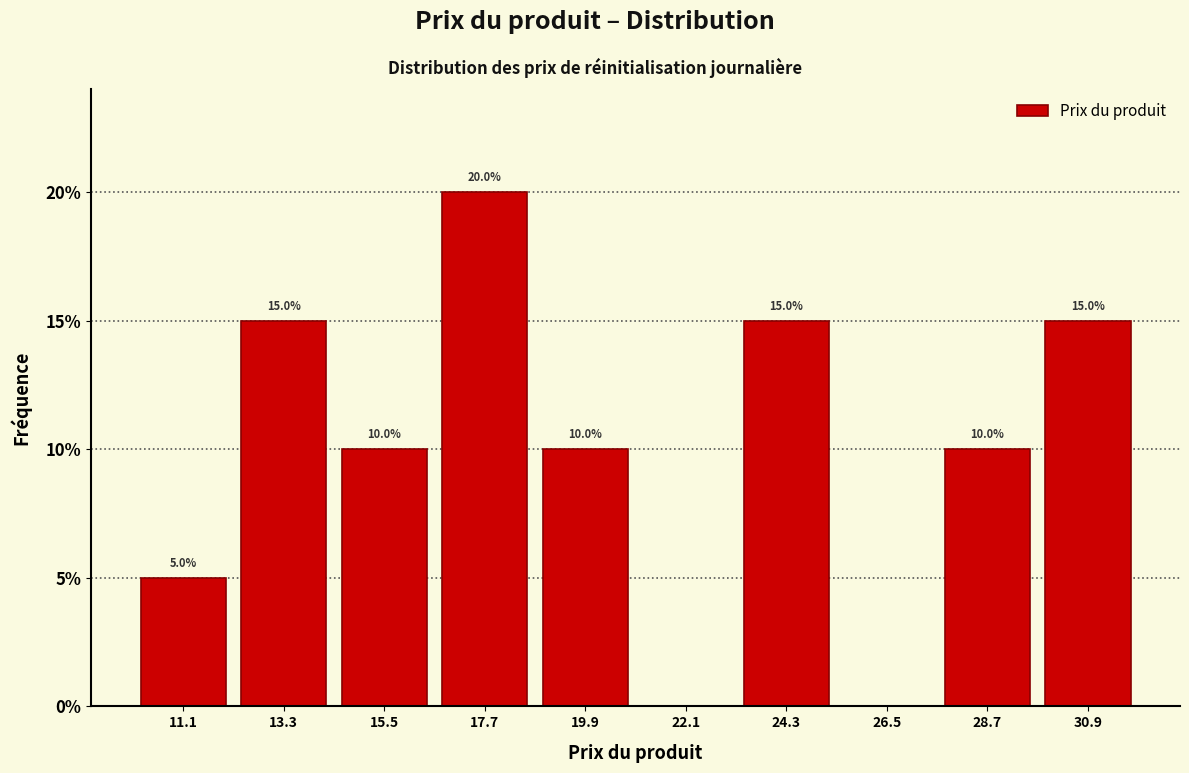

Over which range of the x-axis is the bar tallest?

16.5 to 19.0